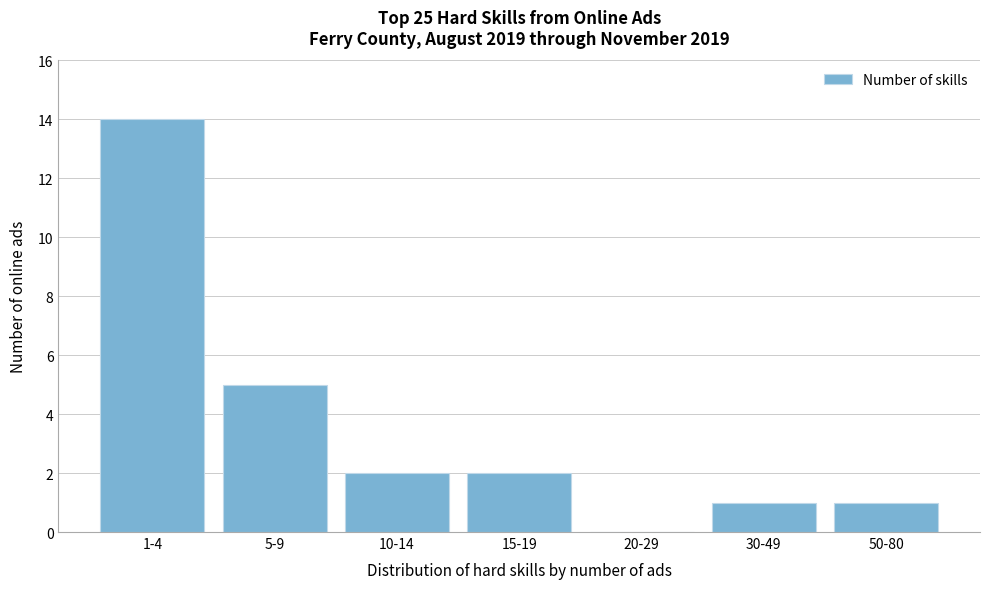

Reading left to right, list all the values displayed in this chart.

1-4=14	5-9=5	10-14=2	15-19=2	20-29=0	30-49=1	50-80=1